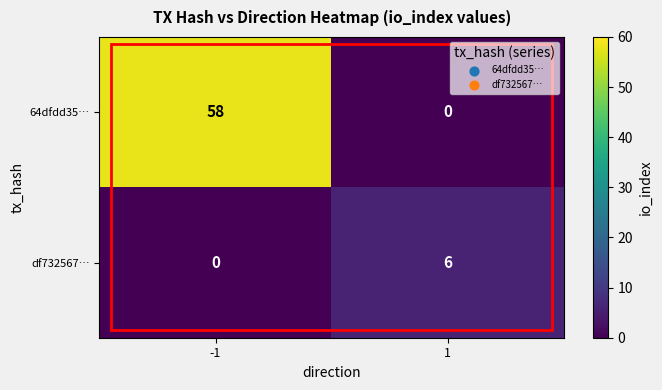

Rank the categories by 64dfdd35… value from highest to lowest.

-1, 1